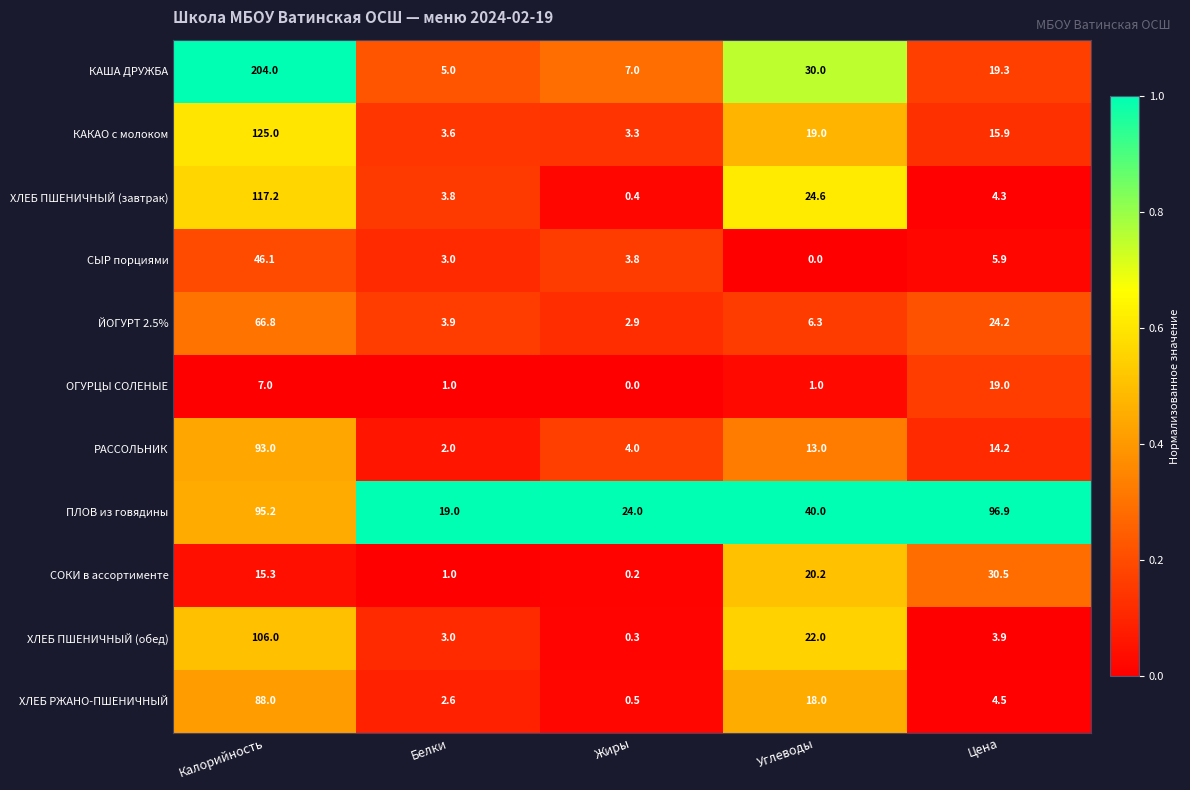

Is it true that ХЛЕБ ПШЕНИЧНЫЙ (завтрак) equals 3.8 at Белки?

True